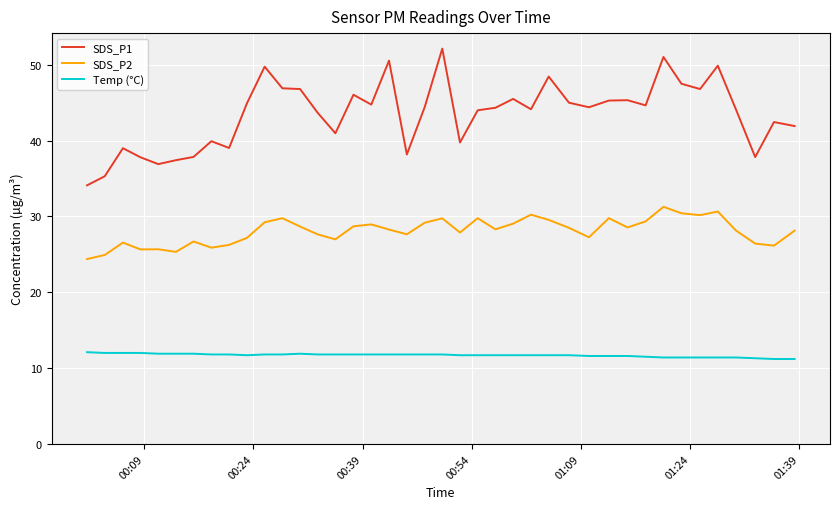

Rank the series by their maximum value, from highest to lowest.

SDS_P1, SDS_P2, Temp (°C)